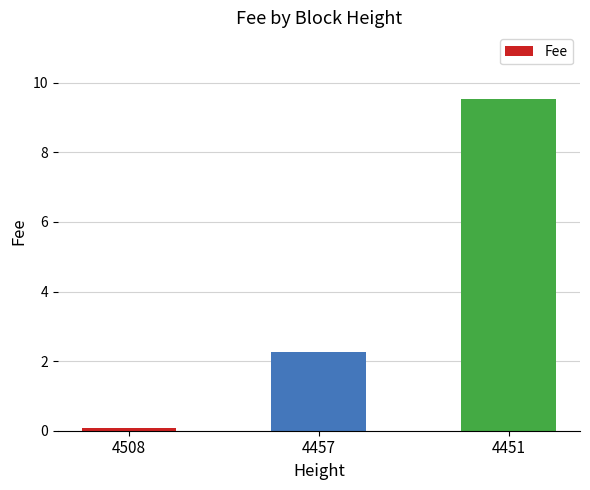

What is the value of the 2nd bar from the left?

2.3